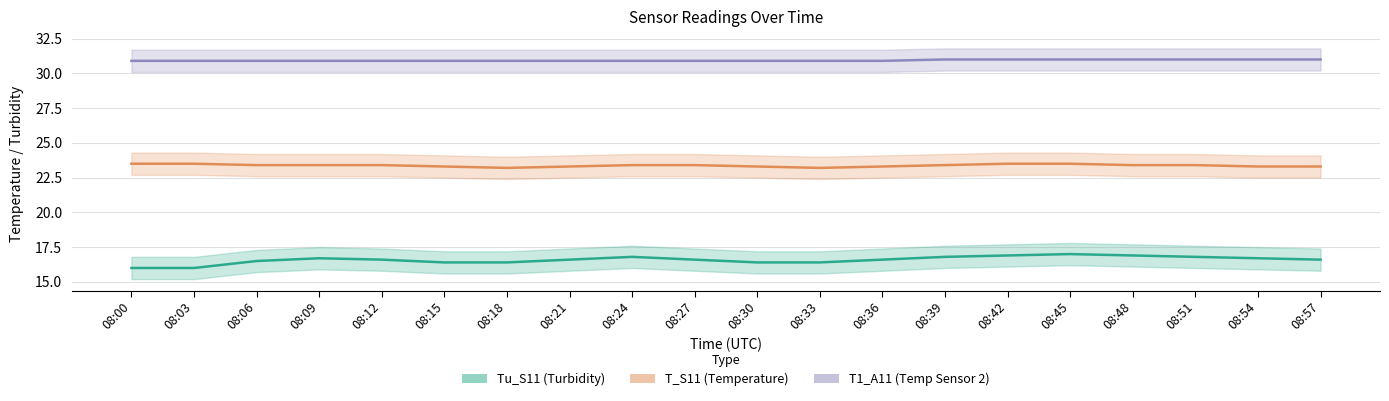

The value of Tu_S11 (Turbidity) at 08:33 is 16.4. True or false?

True